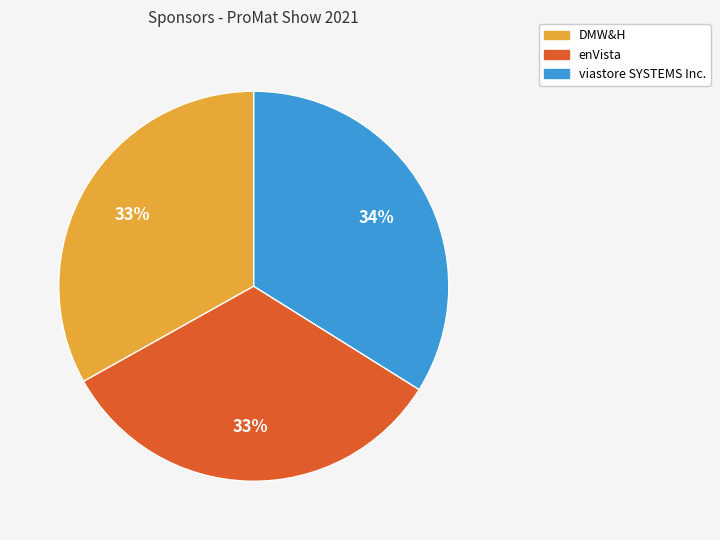

To the nearest percent, what percentage of the pie is DMW&H?

33%